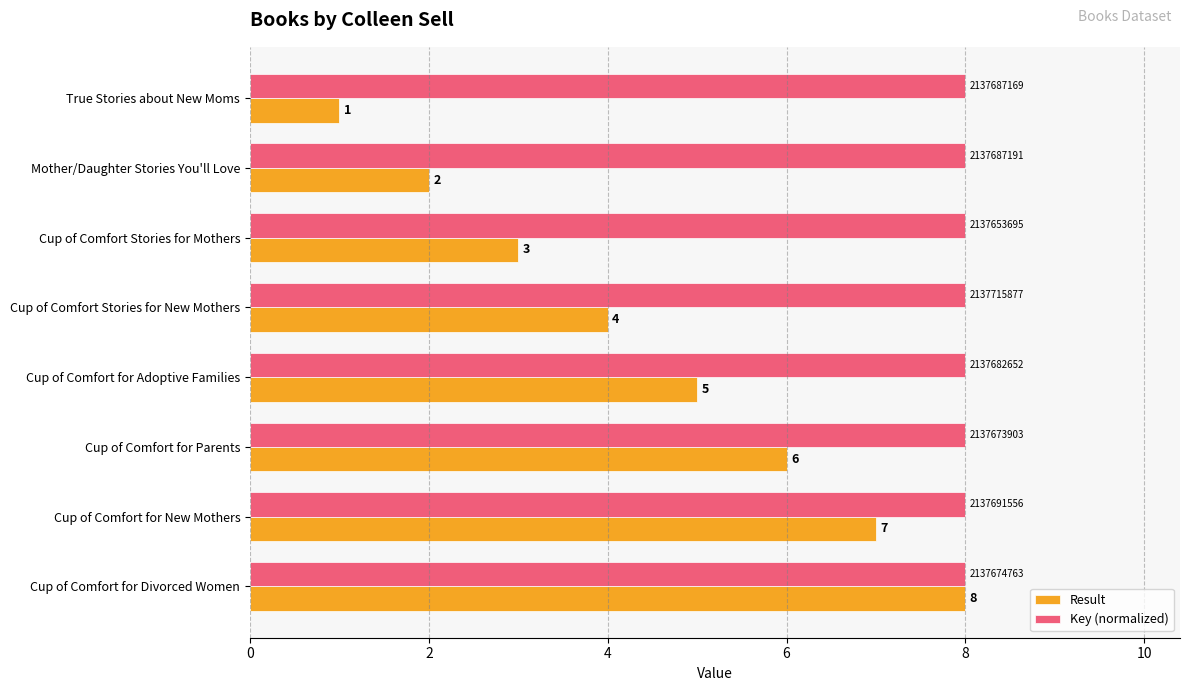

How many series are shown in this chart?

2